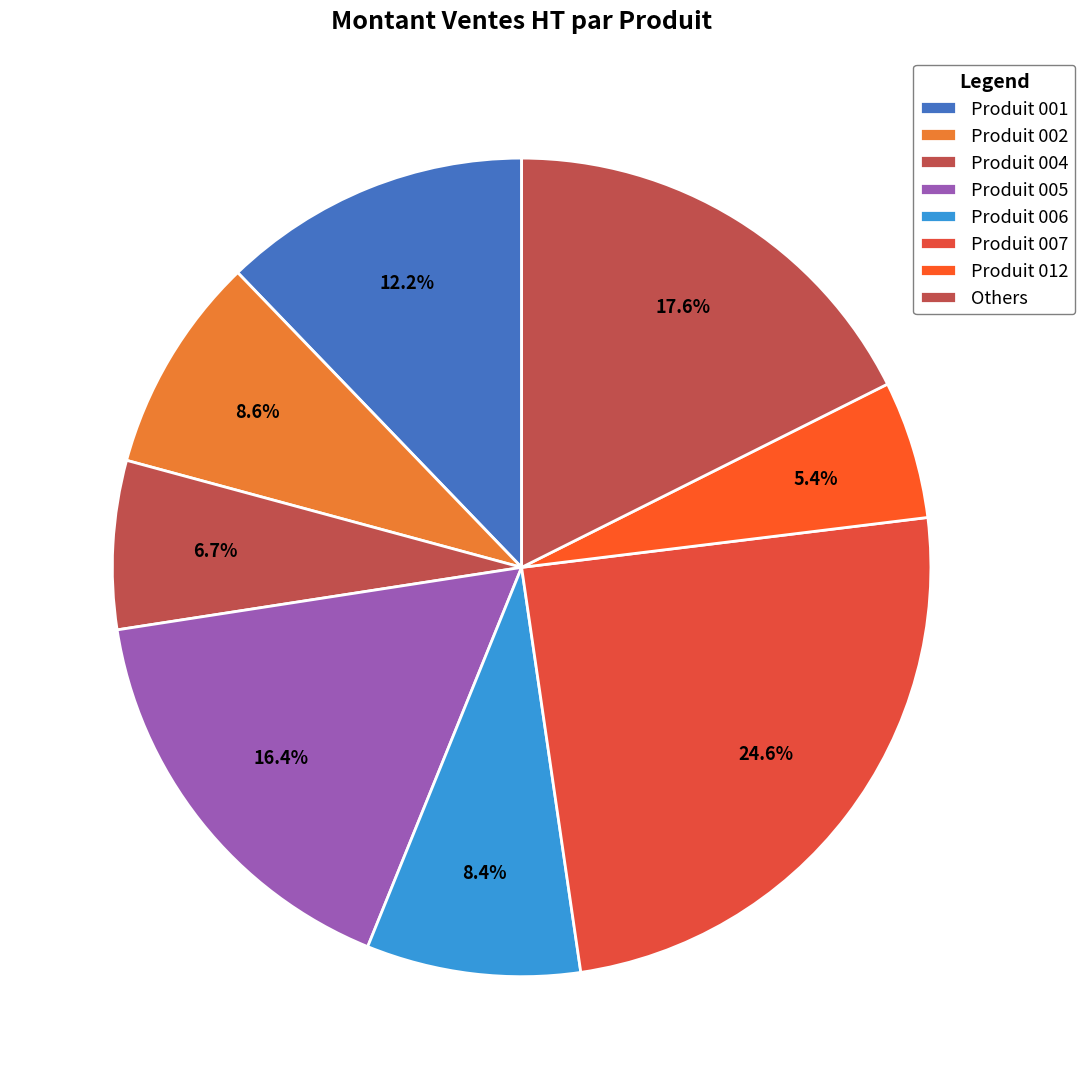

How many slices are in this pie chart?

8